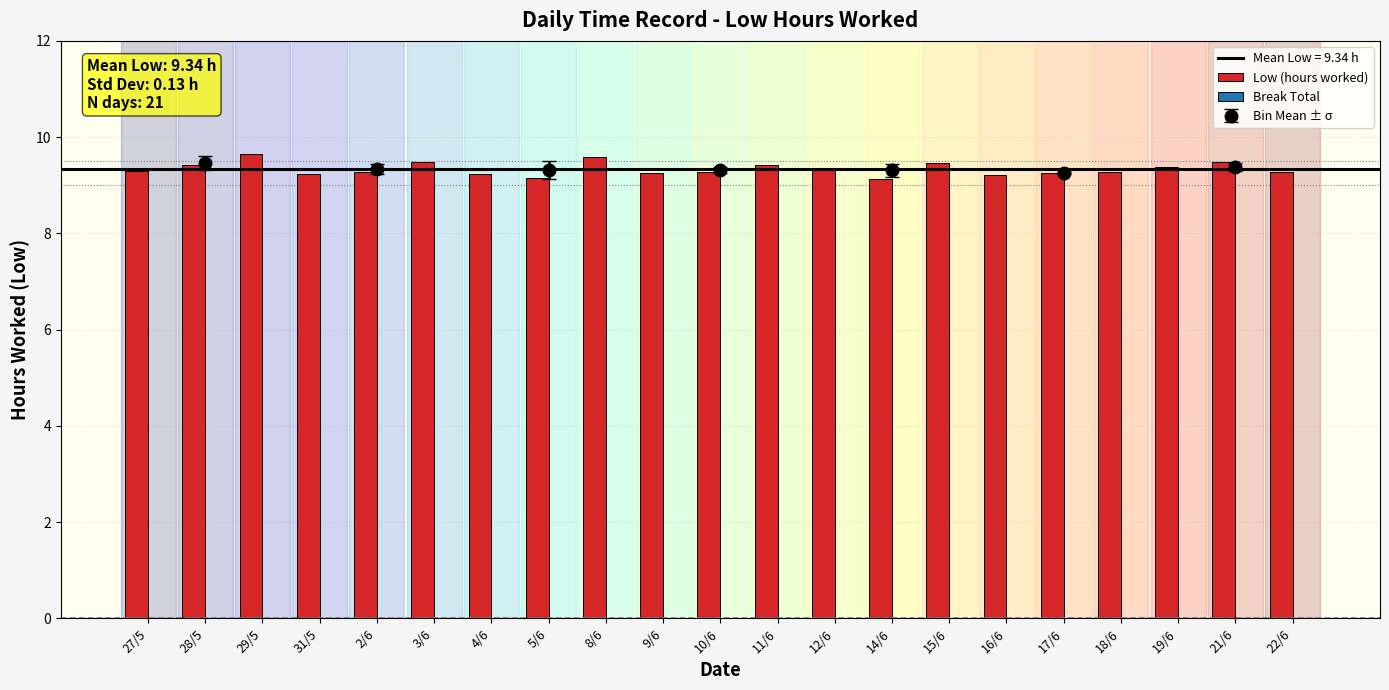

What is the greatest value displayed?

9.7